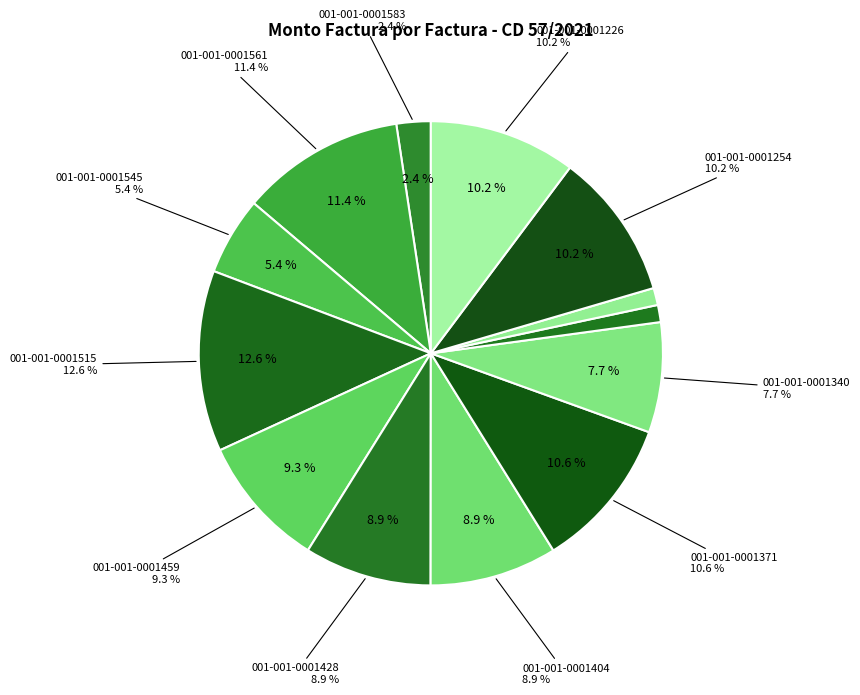

Is it true that 001-001-0001515 is 1% of the pie?

False